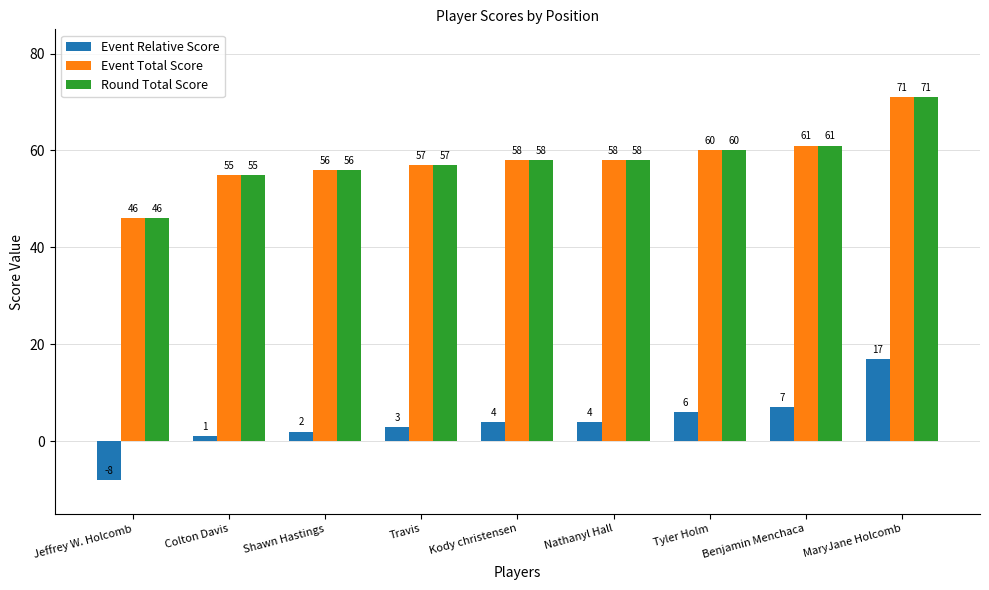

Reading right to left, what are all the values shown in this chart?

Event Relative Score: 17	7	6	4	4	3	2	1	-8
Event Total Score: 71	61	60	58	58	57	56	55	46
Round Total Score: 71	61	60	58	58	57	56	55	46